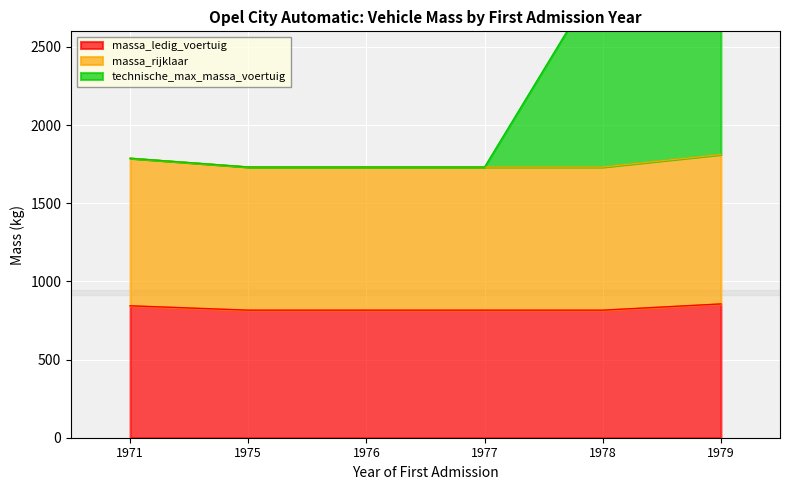

What is the difference between the maximum and minimum values in the massa_rijklaar series?

80